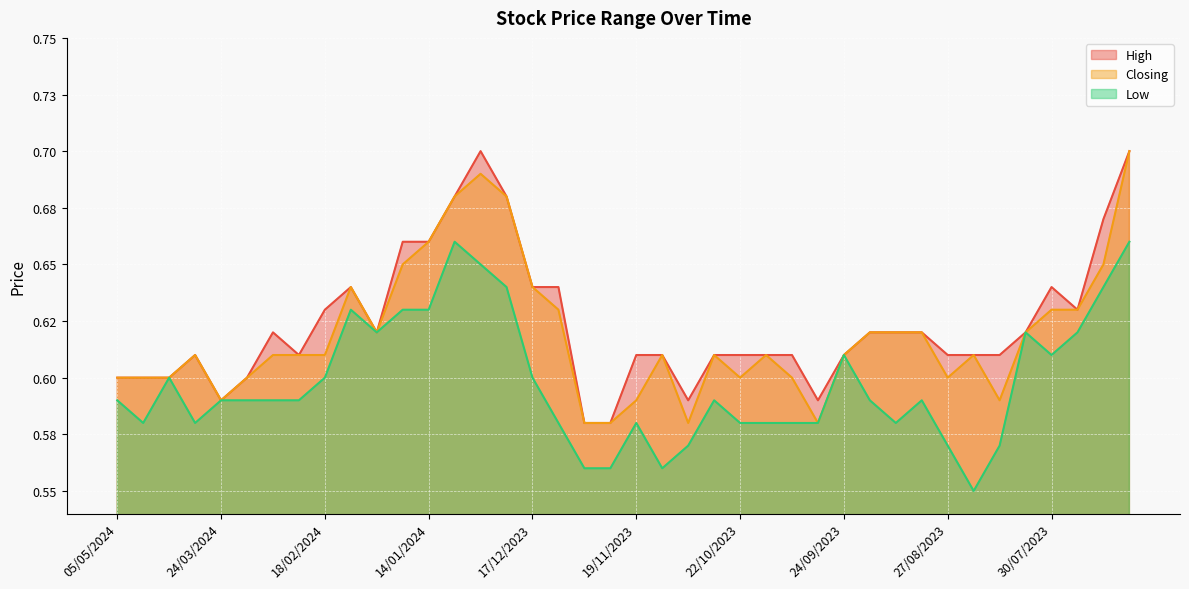

The Low series shows 1.0 at 04/02/2024. True or false?

False